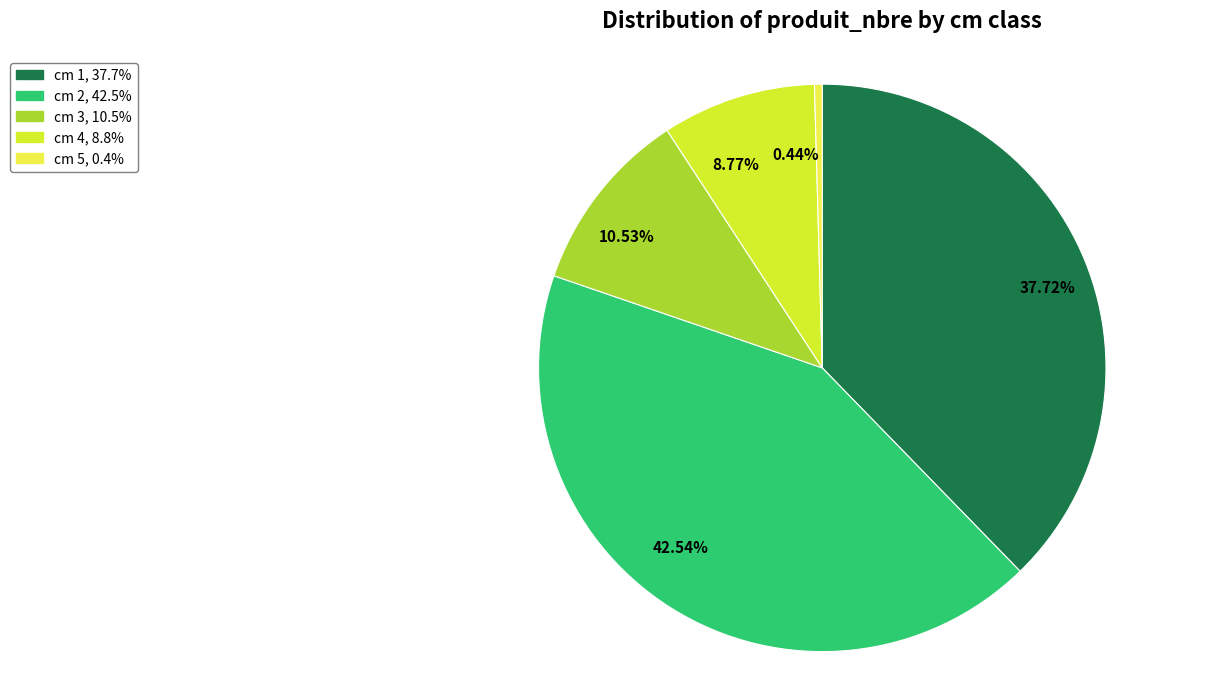

Count the number of slices in the pie.

5